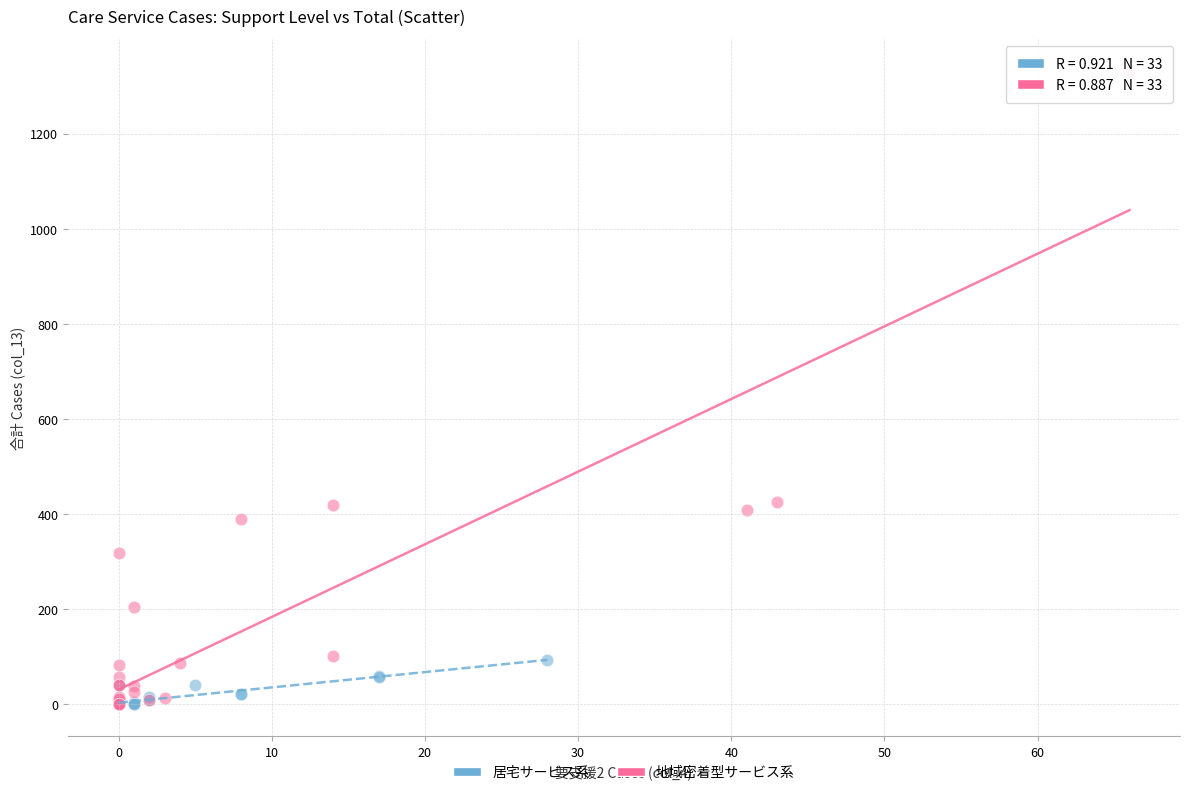

Which series reaches the maximum Y coordinate?

地域密着型サービス系